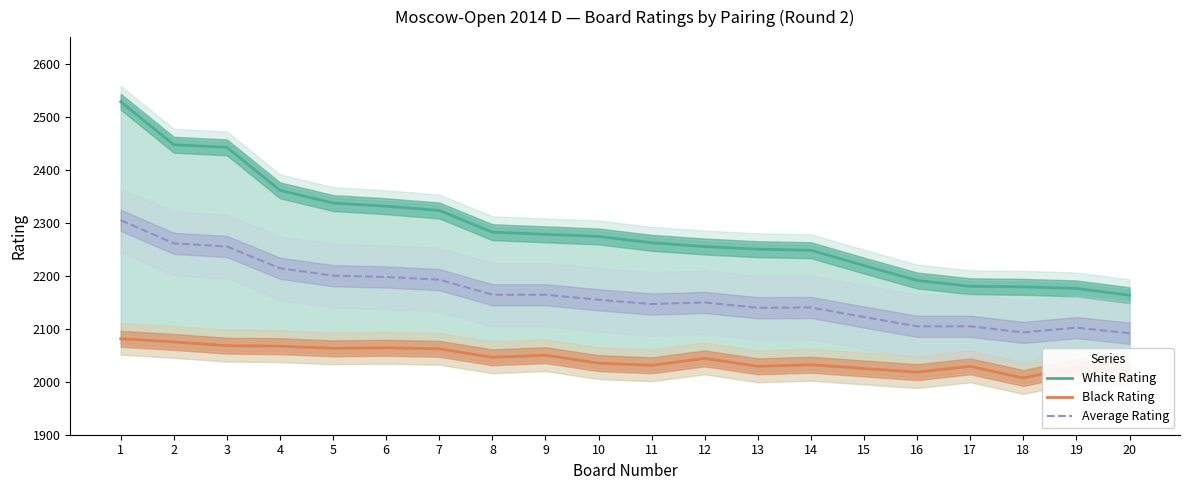

What is the greatest value displayed?

2528.0